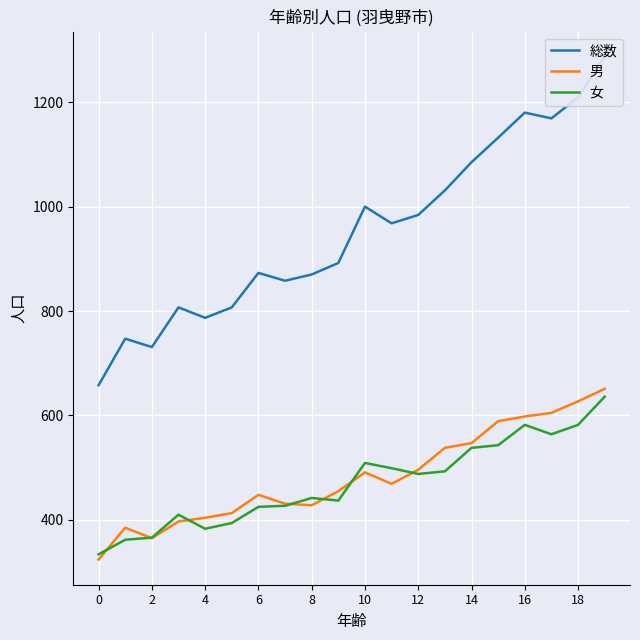

What is the difference between the 男 values at 16 and 8?

170